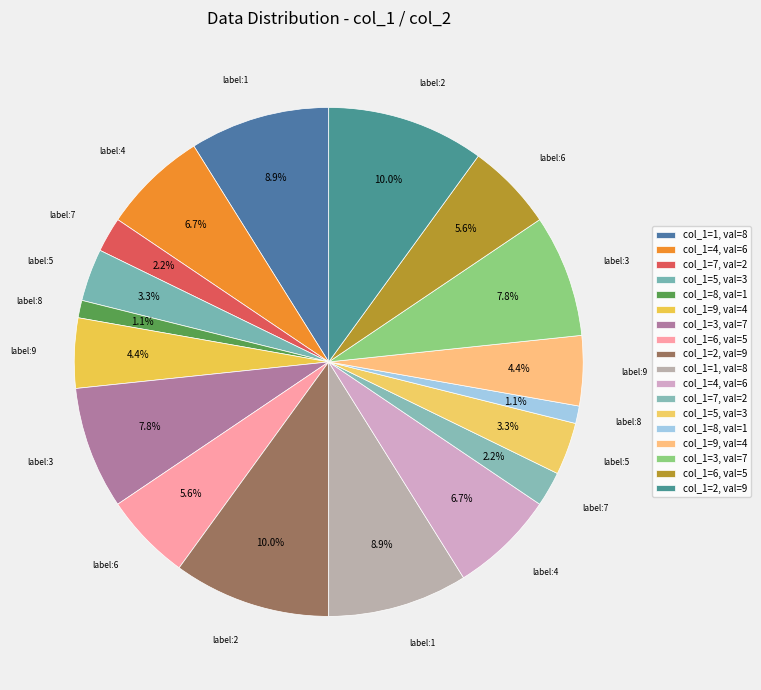

How many slices are in this pie chart?

18